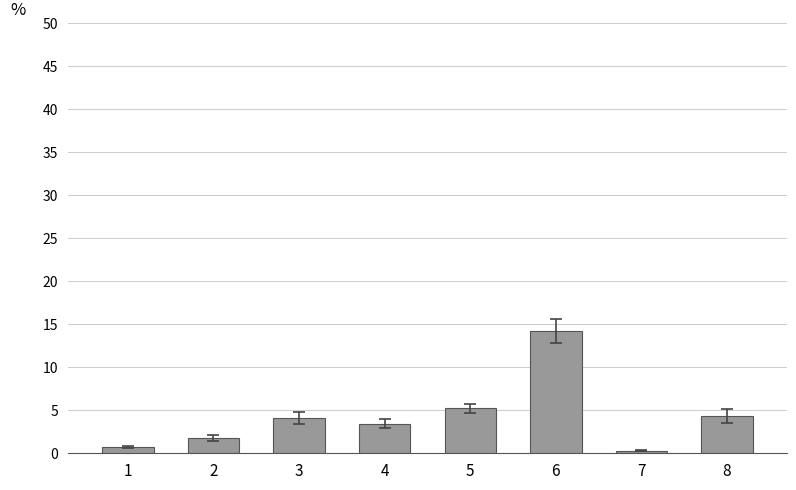

Reading right to left, list all the values displayed in this chart.

4.3	0.3	14.2	5.2	3.4	4.1	1.8	0.8